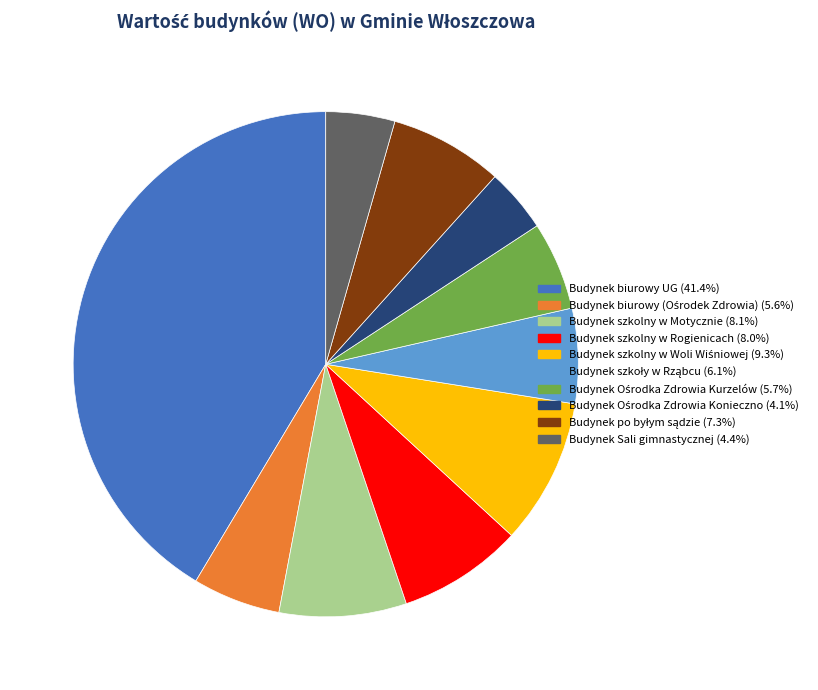

Is it true that Budynek szkolny w Rogienicach is 8% of the pie?

True